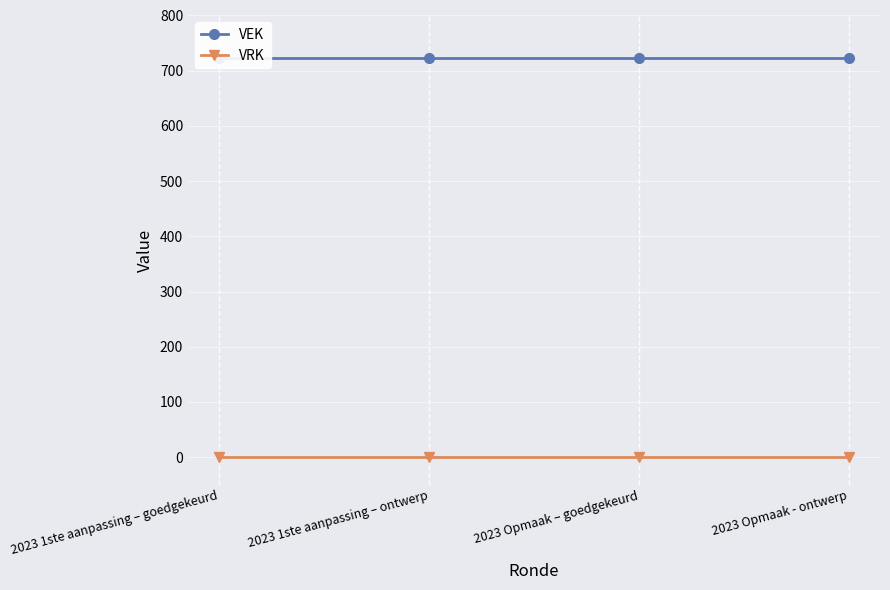

True or false: VRK has more than 1 points higher than both neighbors.

False